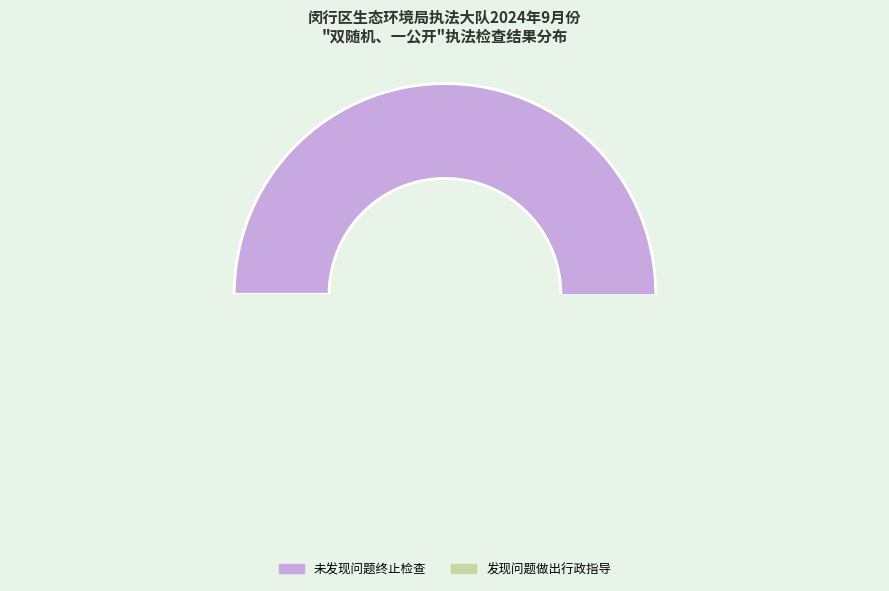

What is the smallest slice in the pie chart?

发现问题做出行政指导